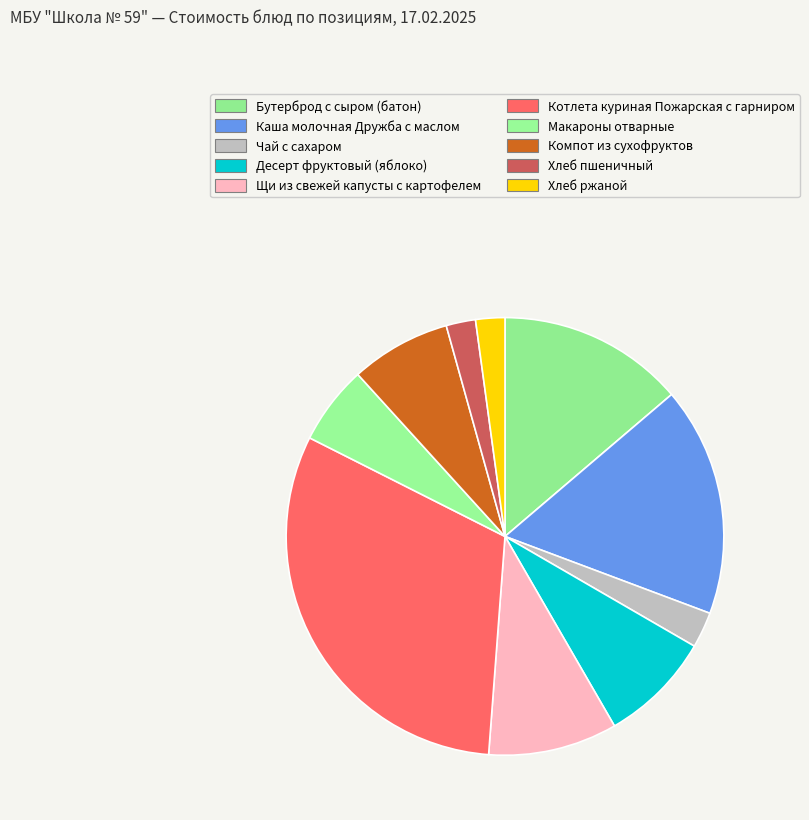

What is the change in value from Бутерброд с сыром (батон) to Щи из свежей капусты с картофелем?

-8.0